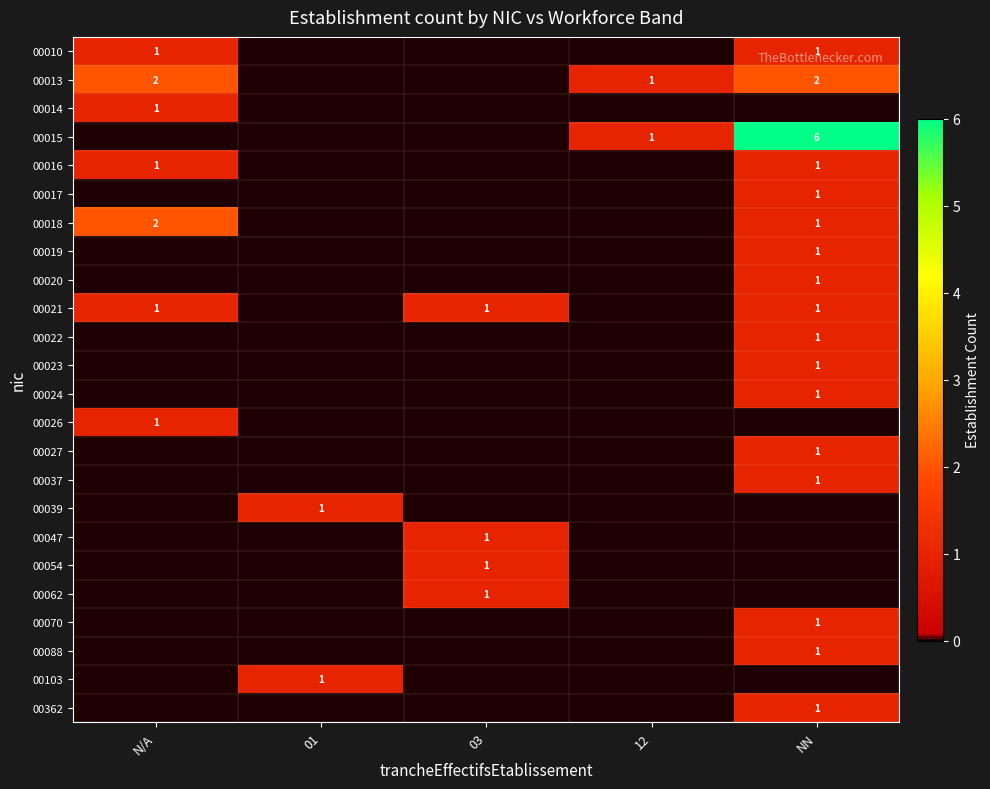

Is it true that 00362 equals 1 at NN?

True